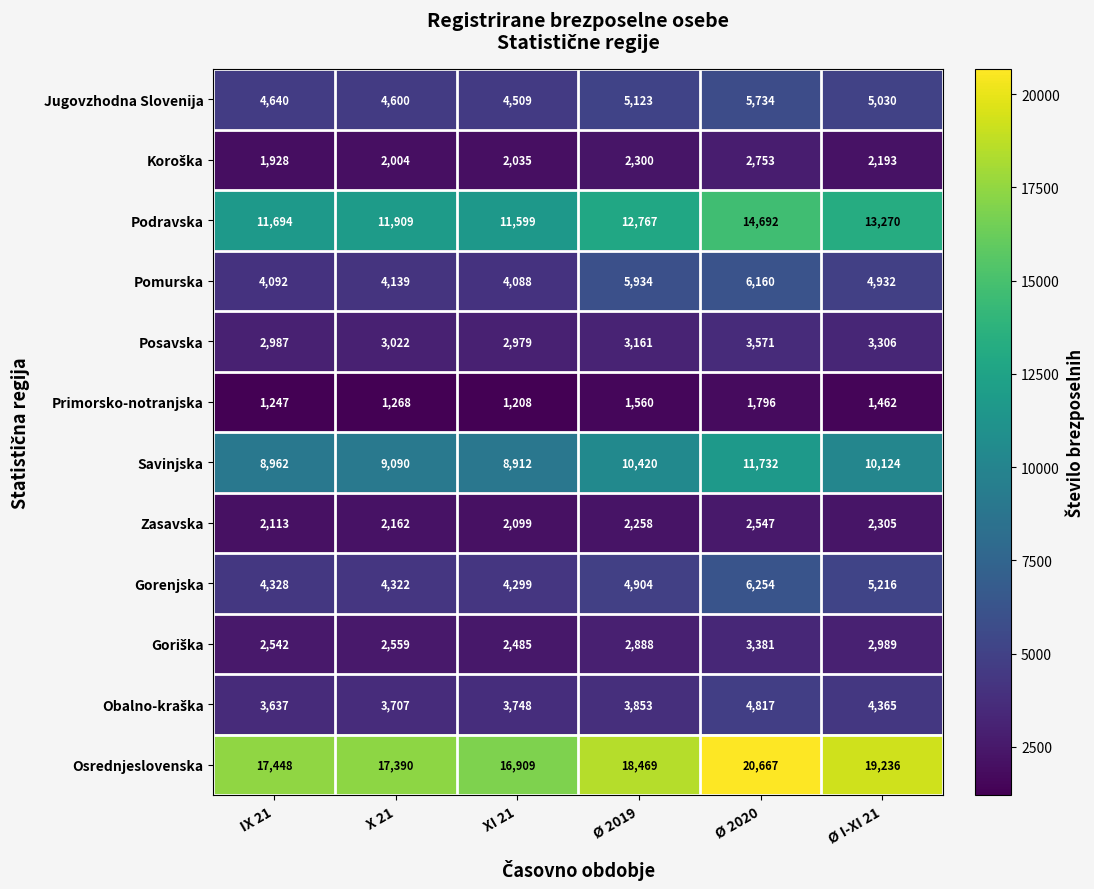

True or false: Podravska has a value of 16740 at IX 21.

False